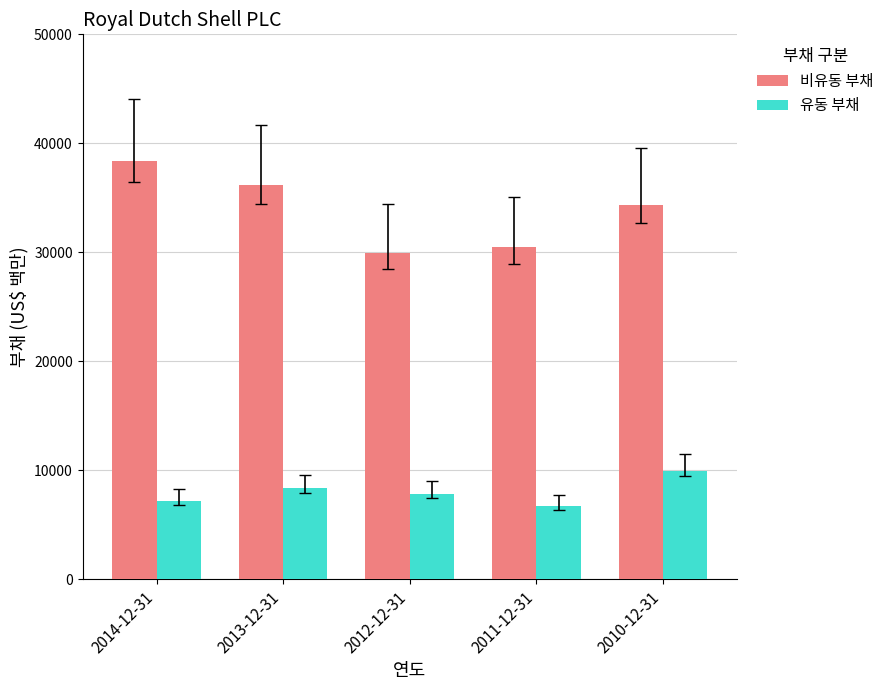

Is the value of 유동 부채 at 2011-12-31 greater than the value of 비유동 부채 at 2011-12-31?

No